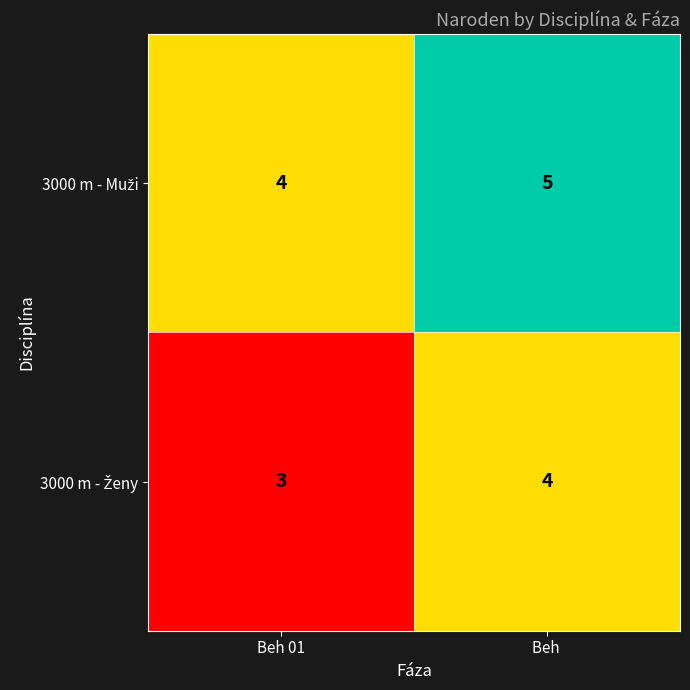

Which category has the highest value across all series?

Beh 